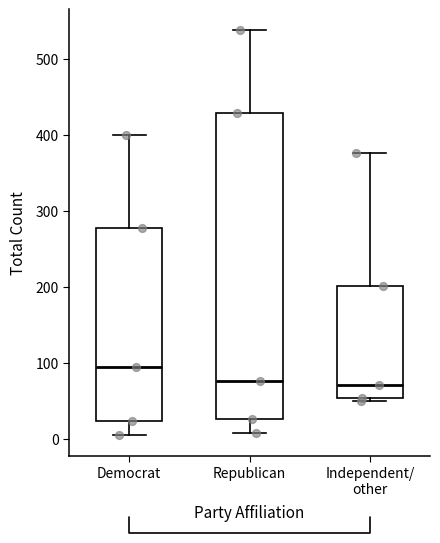

Reading left to right, read every box against the y-axis: the position of its median line, the range the box covers, and the ends of its whiskers. The values are not printed on the chart, so give them approximately, as read against the axis.

Democrat: median 90, box 20 to 280, whiskers 0 to 400
Republican: median 80, box 30 to 430, whiskers 10 to 540
Independent/ other: median 70, box 50 to 200, whiskers 50 (just below the box's lower edge) to 380